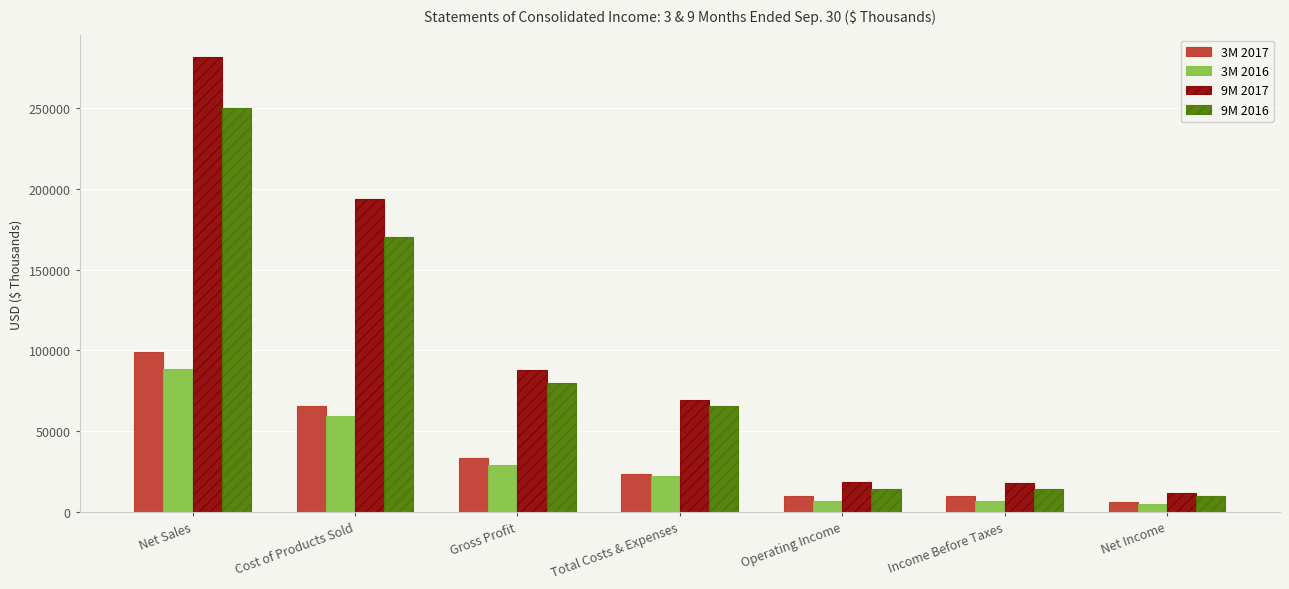

How many groups of bars are there?

7